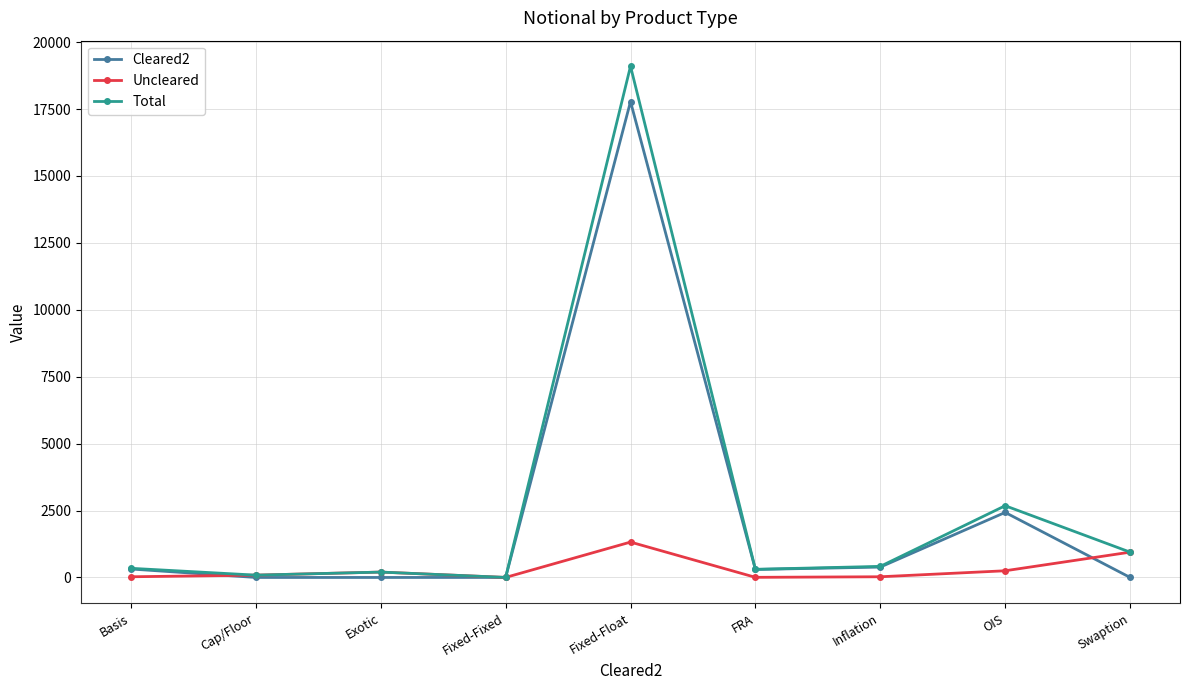

Which series changed the most between Inflation and OIS?

Total